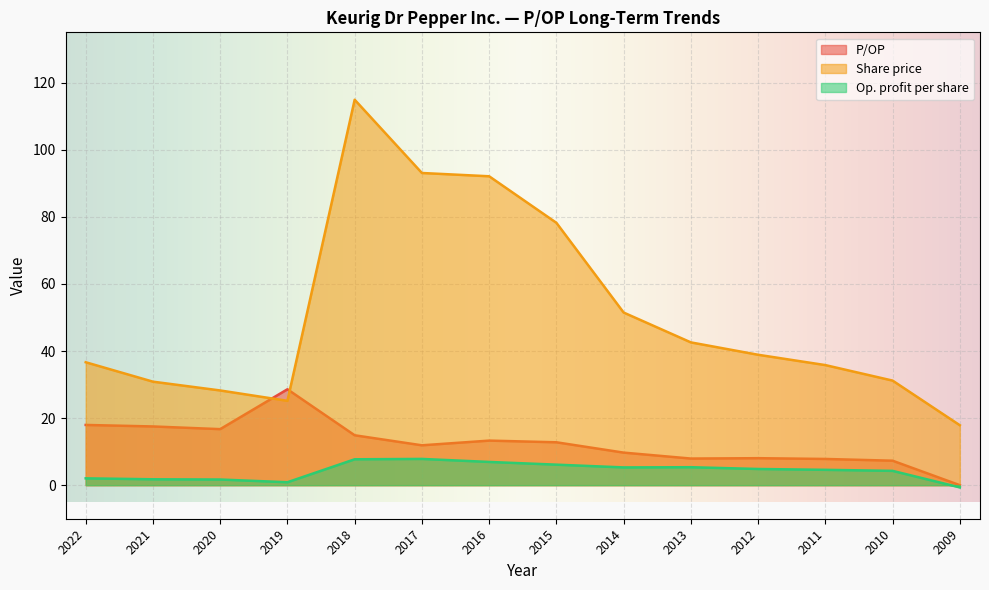

How many data points in Share price are less than 38?

7